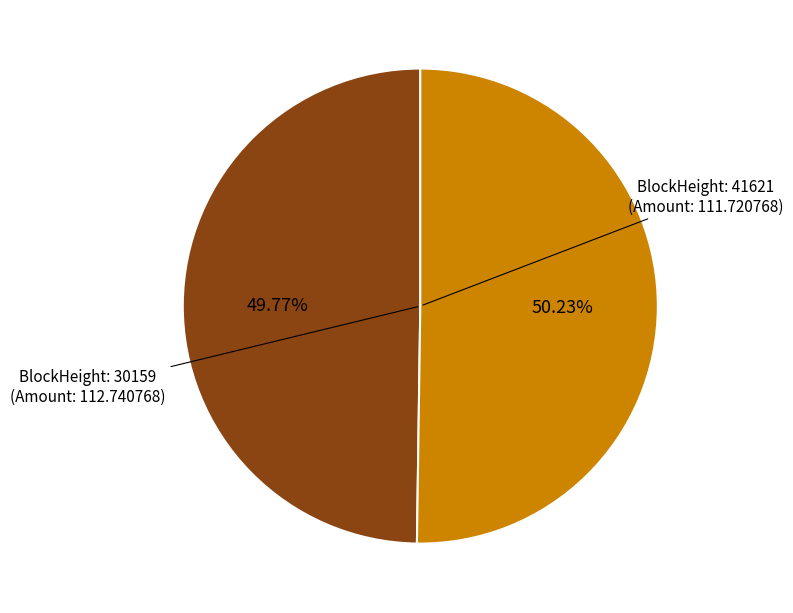

Is there any slice that represents more than half of the pie?

Yes